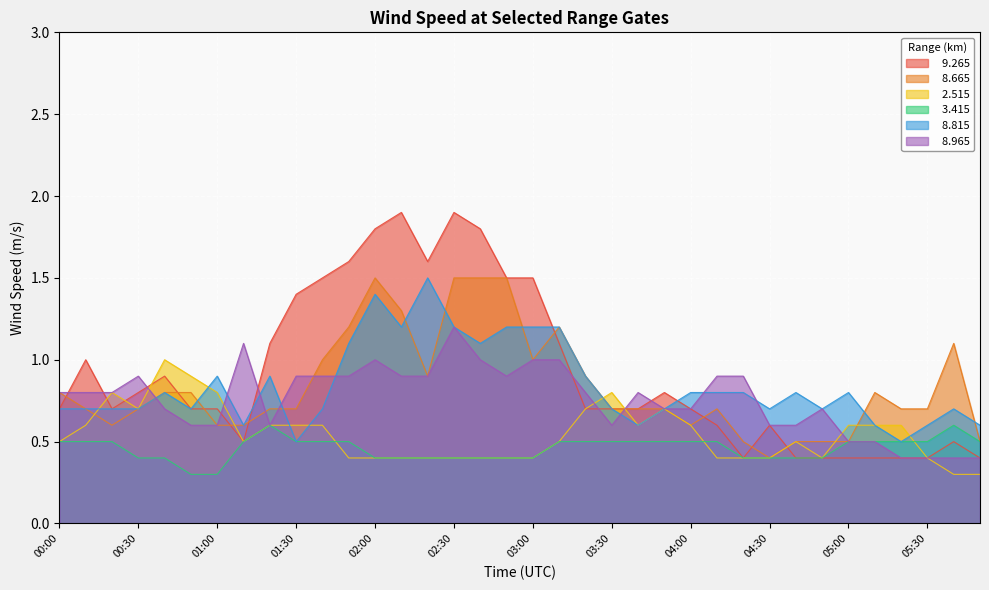

Reading left to right, extract all data points from this chart.

  9.265: 00:00=0.7	00:10=1.0	00:20=0.7	00:30=0.8	00:40=0.9	00:50=0.7	01:00=0.7	01:10=0.5	01:20=1.1	01:30=1.4	01:40=1.5	01:50=1.6	02:00=1.8	02:10=1.9	02:20=1.6	02:30=1.9	02:40=1.8	02:50=1.5	03:00=1.5	03:10=1.1	03:20=0.7	03:30=0.7	03:40=0.7	03:50=0.8	04:00=0.7	04:10=0.6	04:20=0.4	04:30=0.6	04:40=0.4	04:50=0.4	05:00=0.4	05:10=0.4	05:20=0.4	05:30=0.4	05:40=0.5	05:50=0.4
  8.665: 00:00=0.8	00:10=0.7	00:20=0.6	00:30=0.7	00:40=0.8	00:50=0.8	01:00=0.6	01:10=0.6	01:20=0.7	01:30=0.7	01:40=1.0	01:50=1.2	02:00=1.5	02:10=1.3	02:20=0.9	02:30=1.5	02:40=1.5	02:50=1.5	03:00=1.0	03:10=1.2	03:20=0.9	03:30=0.7	03:40=0.7	03:50=0.7	04:00=0.6	04:10=0.7	04:20=0.5	04:30=0.4	04:40=0.5	04:50=0.5	05:00=0.5	05:10=0.8	05:20=0.7	05:30=0.7	05:40=1.1	05:50=0.5
  2.515: 00:00=0.5	00:10=0.6	00:20=0.8	00:30=0.7	00:40=1.0	00:50=0.9	01:00=0.8	01:10=0.5	01:20=0.6	01:30=0.6	01:40=0.6	01:50=0.4	02:00=0.4	02:10=0.4	02:20=0.4	02:30=0.4	02:40=0.4	02:50=0.4	03:00=0.4	03:10=0.5	03:20=0.7	03:30=0.8	03:40=0.6	03:50=0.7	04:00=0.6	04:10=0.4	04:20=0.4	04:30=0.4	04:40=0.5	04:50=0.4	05:00=0.6	05:10=0.6	05:20=0.6	05:30=0.4	05:40=0.3	05:50=0.3
  3.415: 00:00=0.5	00:10=0.5	00:20=0.5	00:30=0.4	00:40=0.4	00:50=0.3	01:00=0.3	01:10=0.5	01:20=0.6	01:30=0.5	01:40=0.5	01:50=0.5	02:00=0.4	02:10=0.4	02:20=0.4	02:30=0.4	02:40=0.4	02:50=0.4	03:00=0.4	03:10=0.5	03:20=0.5	03:30=0.5	03:40=0.5	03:50=0.5	04:00=0.5	04:10=0.5	04:20=0.4	04:30=0.4	04:40=0.4	04:50=0.4	05:00=0.5	05:10=0.5	05:20=0.5	05:30=0.5	05:40=0.6	05:50=0.5
  8.815: 00:00=0.7	00:10=0.7	00:20=0.7	00:30=0.7	00:40=0.8	00:50=0.7	01:00=0.9	01:10=0.6	01:20=0.9	01:30=0.5	01:40=0.7	01:50=1.1	02:00=1.4	02:10=1.2	02:20=1.5	02:30=1.2	02:40=1.1	02:50=1.2	03:00=1.2	03:10=1.2	03:20=0.9	03:30=0.7	03:40=0.6	03:50=0.7	04:00=0.8	04:10=0.8	04:20=0.8	04:30=0.7	04:40=0.8	04:50=0.7	05:00=0.8	05:10=0.6	05:20=0.5	05:30=0.6	05:40=0.7	05:50=0.6
  8.965: 00:00=0.8	00:10=0.8	00:20=0.8	00:30=0.9	00:40=0.7	00:50=0.6	01:00=0.6	01:10=1.1	01:20=0.6	01:30=0.9	01:40=0.9	01:50=0.9	02:00=1.0	02:10=0.9	02:20=0.9	02:30=1.2	02:40=1.0	02:50=0.9	03:00=1.0	03:10=1.0	03:20=0.8	03:30=0.6	03:40=0.8	03:50=0.7	04:00=0.7	04:10=0.9	04:20=0.9	04:30=0.6	04:40=0.6	04:50=0.7	05:00=0.5	05:10=0.5	05:20=0.4	05:30=0.4	05:40=0.4	05:50=0.4